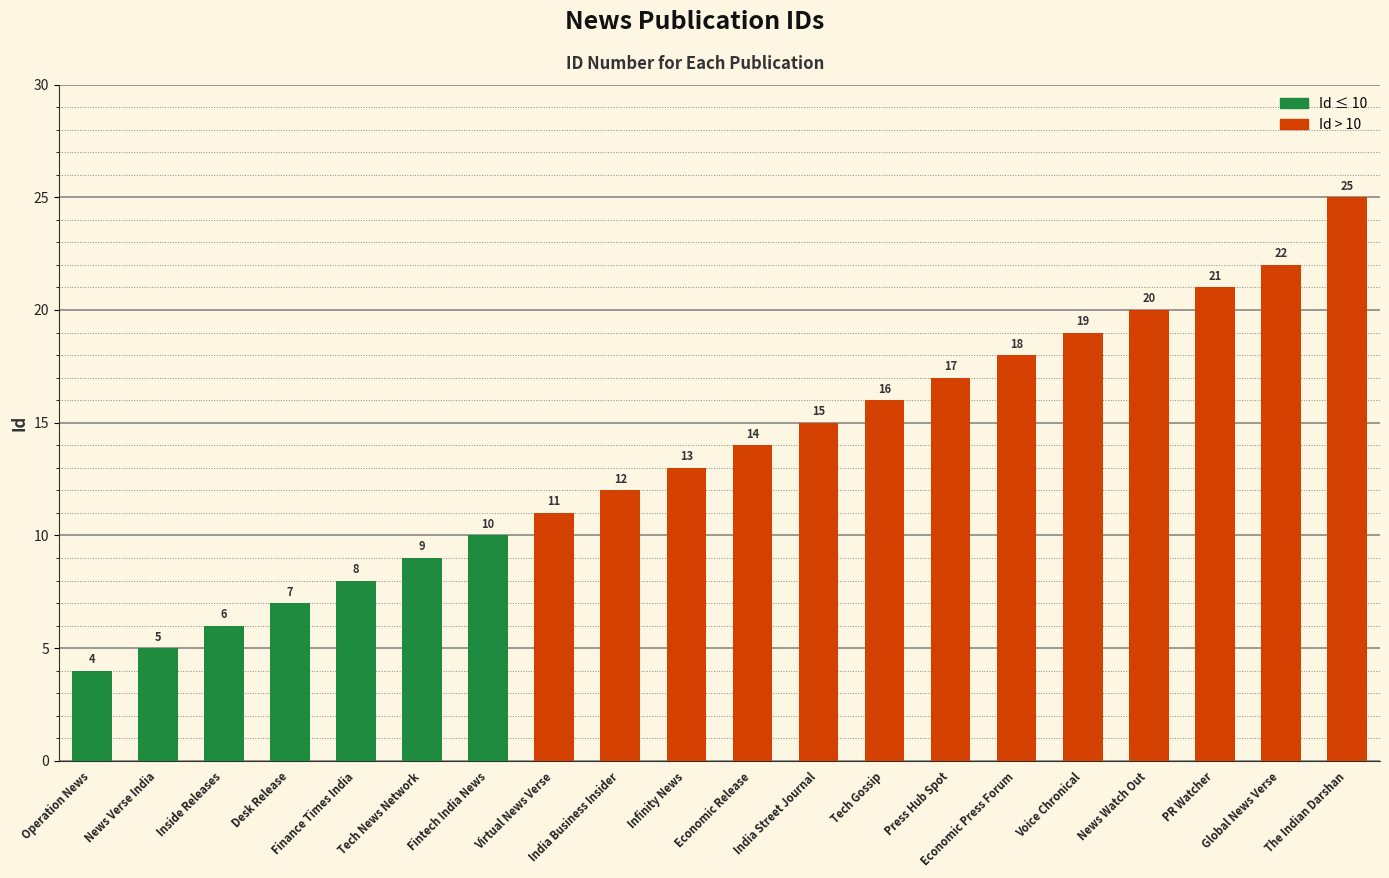

Are the bars grouped side by side (vs. stacked)?

No